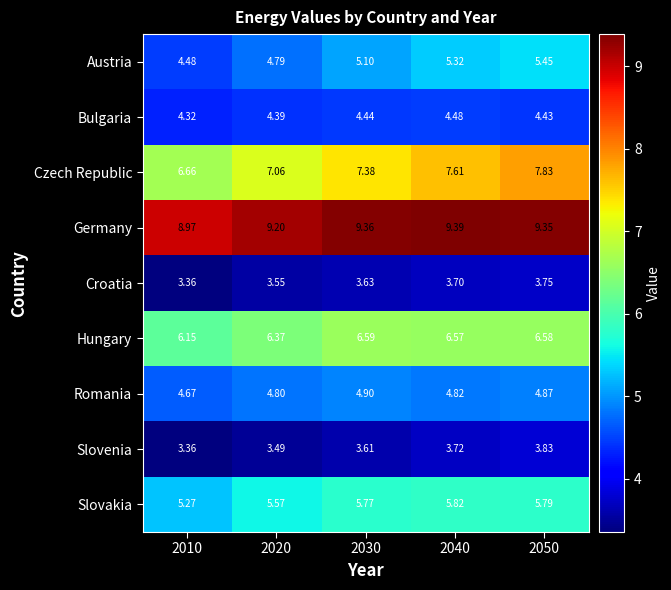

Is the value of Germany at 2040 greater than the value of Austria at 2010?

Yes